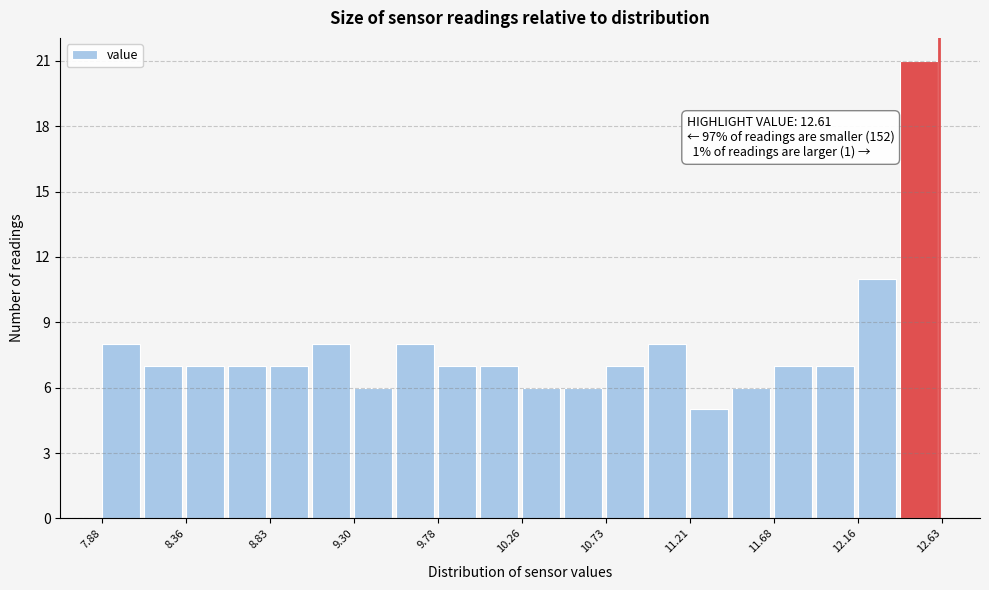

Which range on the x-axis has the tallest bar?

12.40 to 12.65